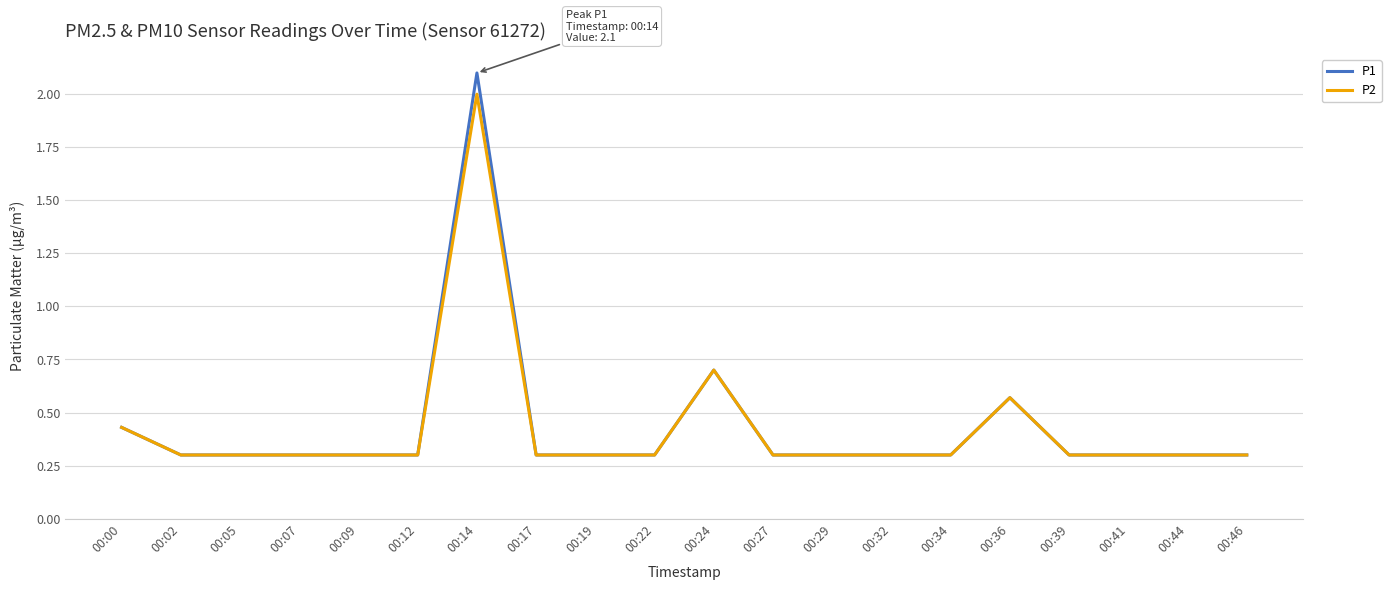

Count the number of data series in this chart.

2